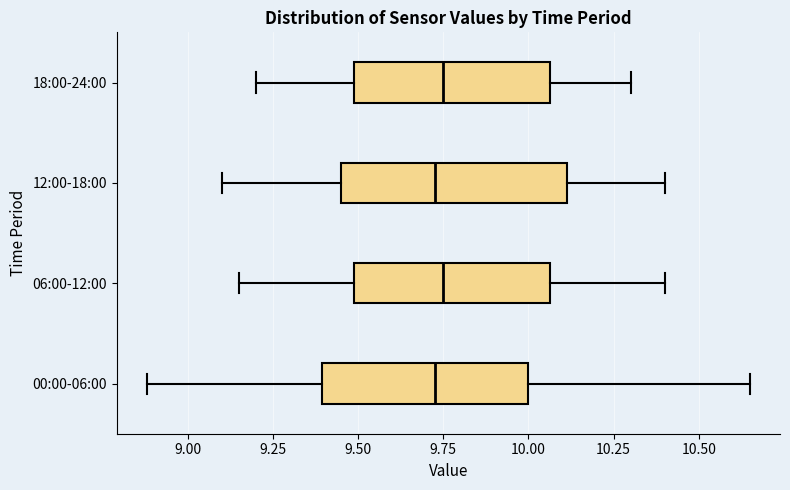

Which box is the widest, from its left edge to its right edge?

12:00-18:00